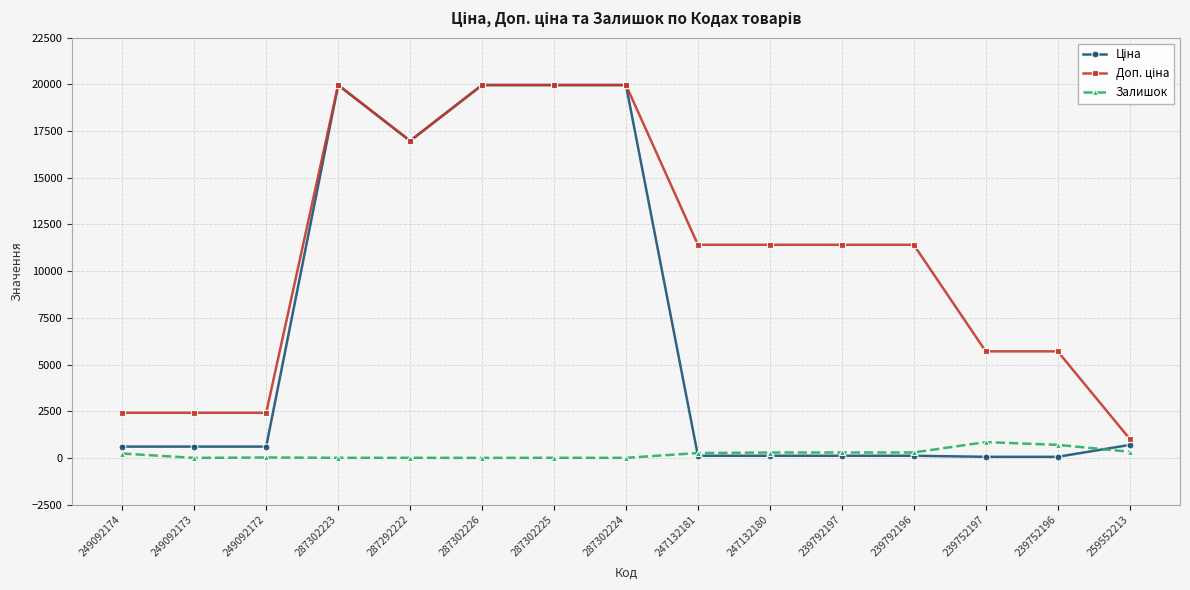

True or false: Залишок has more than 2 interior local peaks.

True